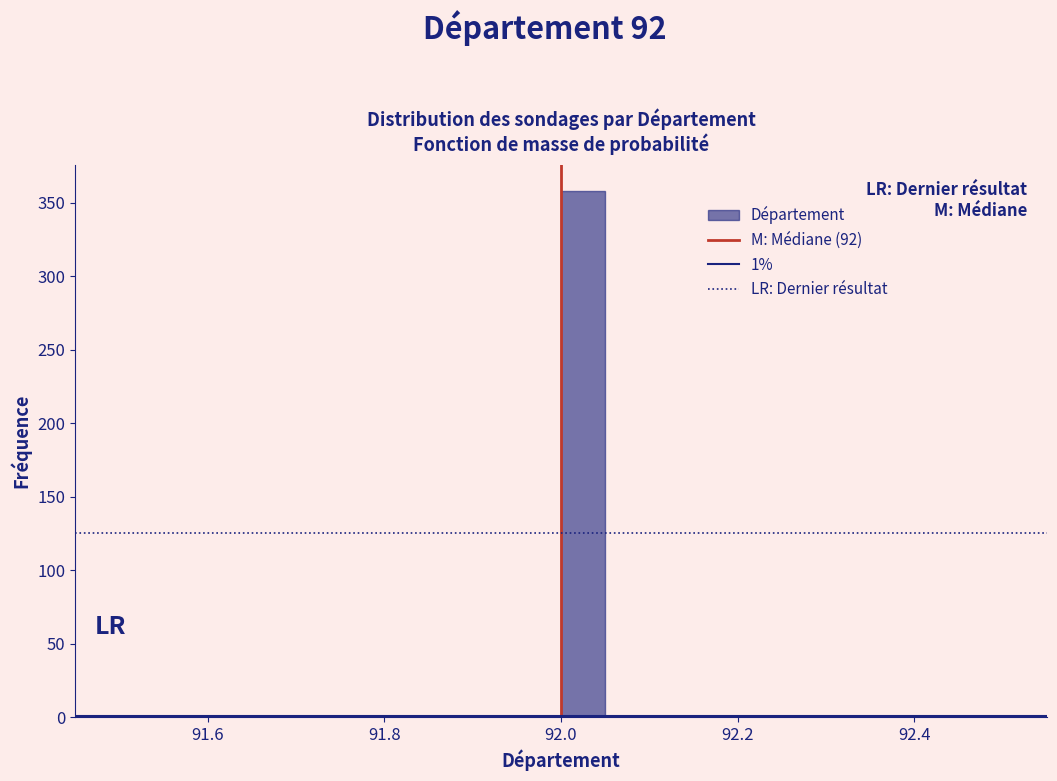

Around what value on the x-axis is the tallest bar? Give the approximate position of its centre, as read against the axis.

92.02